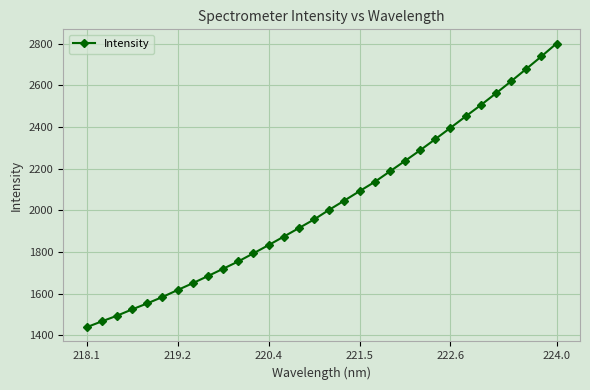

Is this an area chart (filled region under the line)?

No